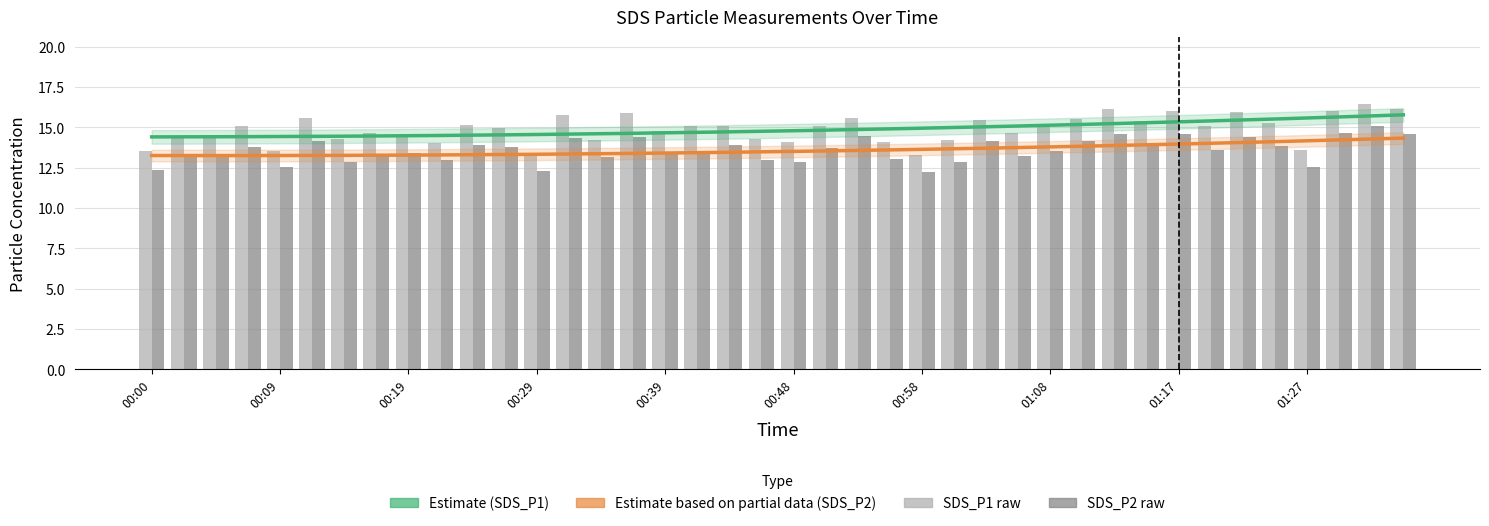

True or false: SDS_P2 has a value of 13.2 at 00:02.

True